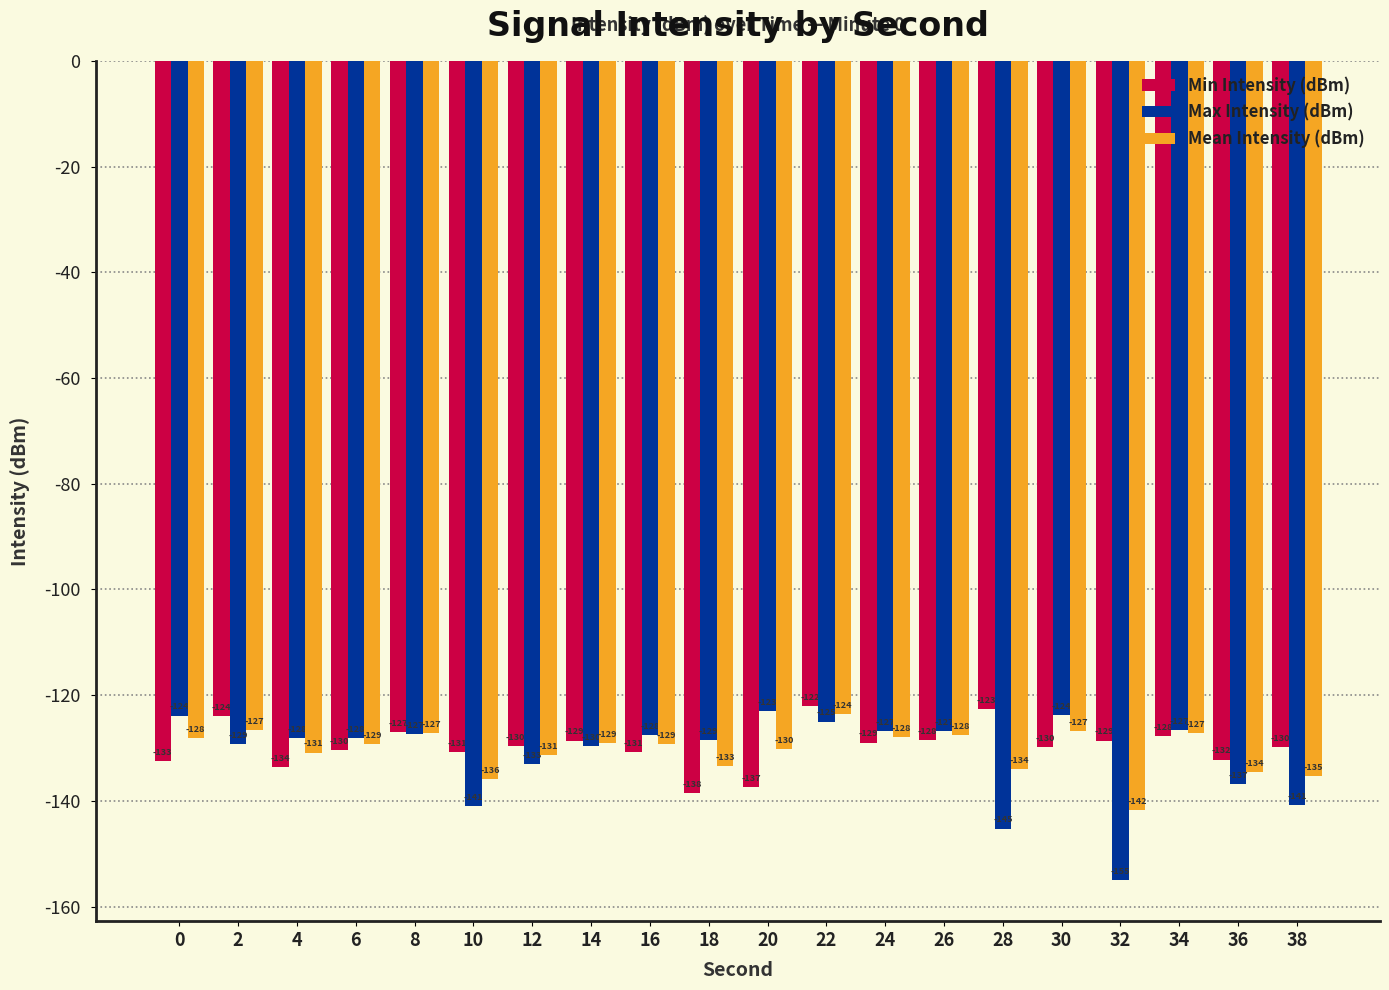

What is the sum of the Max Intensity (dBm) values at 24 and 0?

-250.7